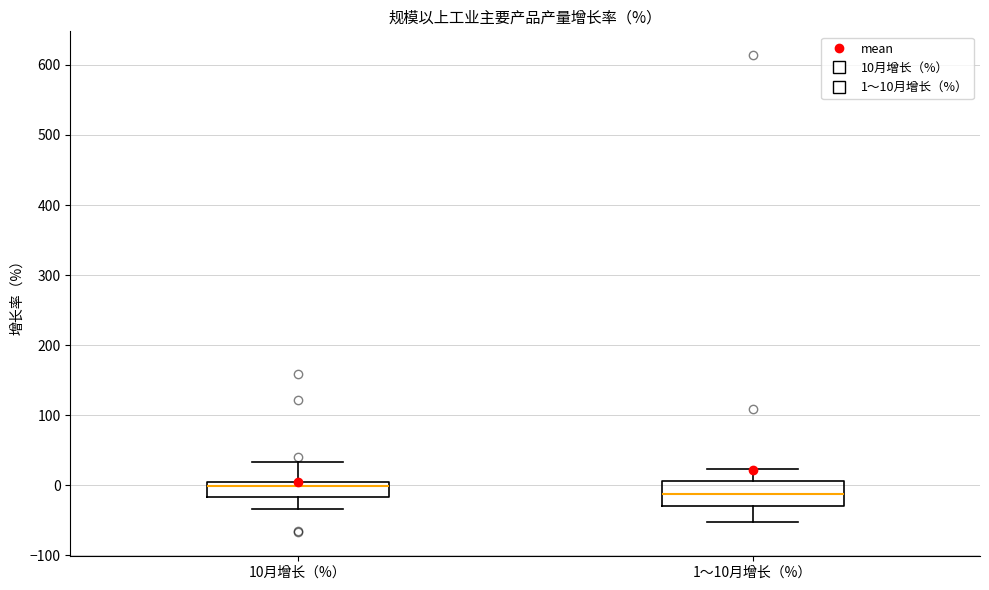

Reading left to right, transcribe this box plot: for each box, give where its median line is, the range the box spans, and where its two whiskers end, as read against the y-axis. The values are not printed on the chart, so give them approximately, as read against the axis.

10月增长（%）: median 0, box -20 to 10, whiskers -30 to 30
1～10月增长（%）: median -10, box -30 to 10, whiskers -50 to 20